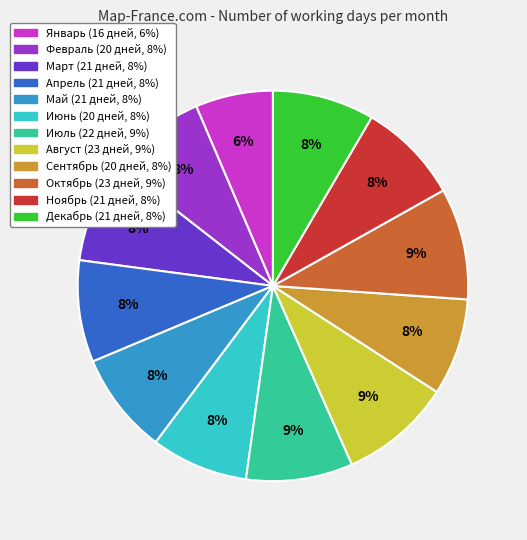

What is the ratio of the value at Май to the value at Январь?

1.3